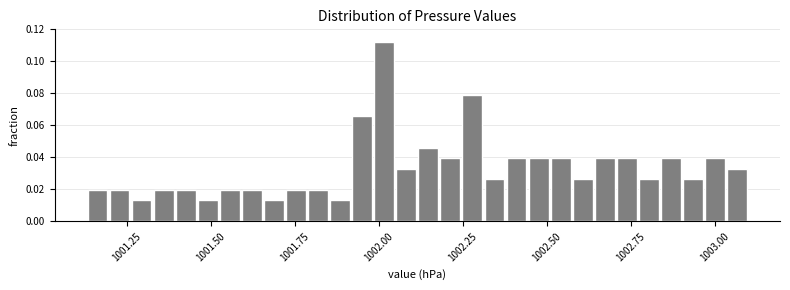

Around what value on the x-axis is the tallest bar? Give the approximate position of its centre, as read against the axis.

1002.00